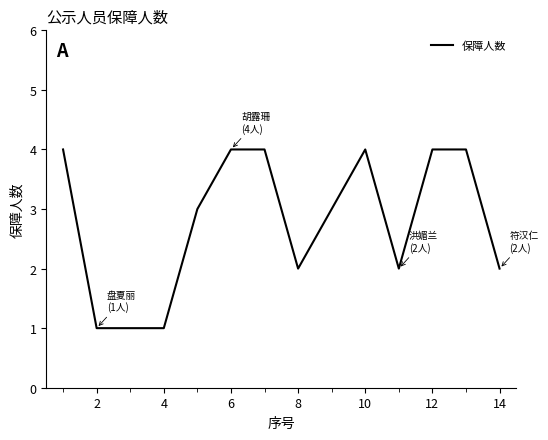

What is the average value?

3